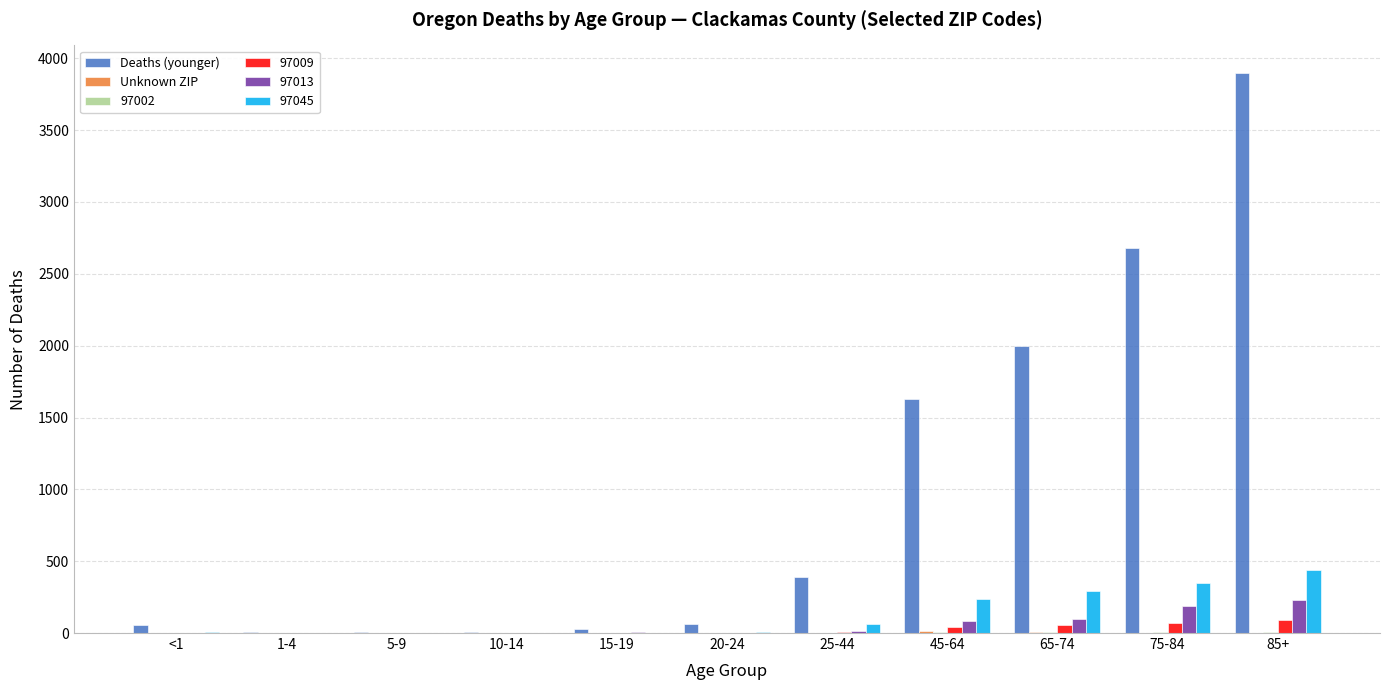

Between 10-14 and 25-44, which series saw the biggest shift?

Deaths (younger)